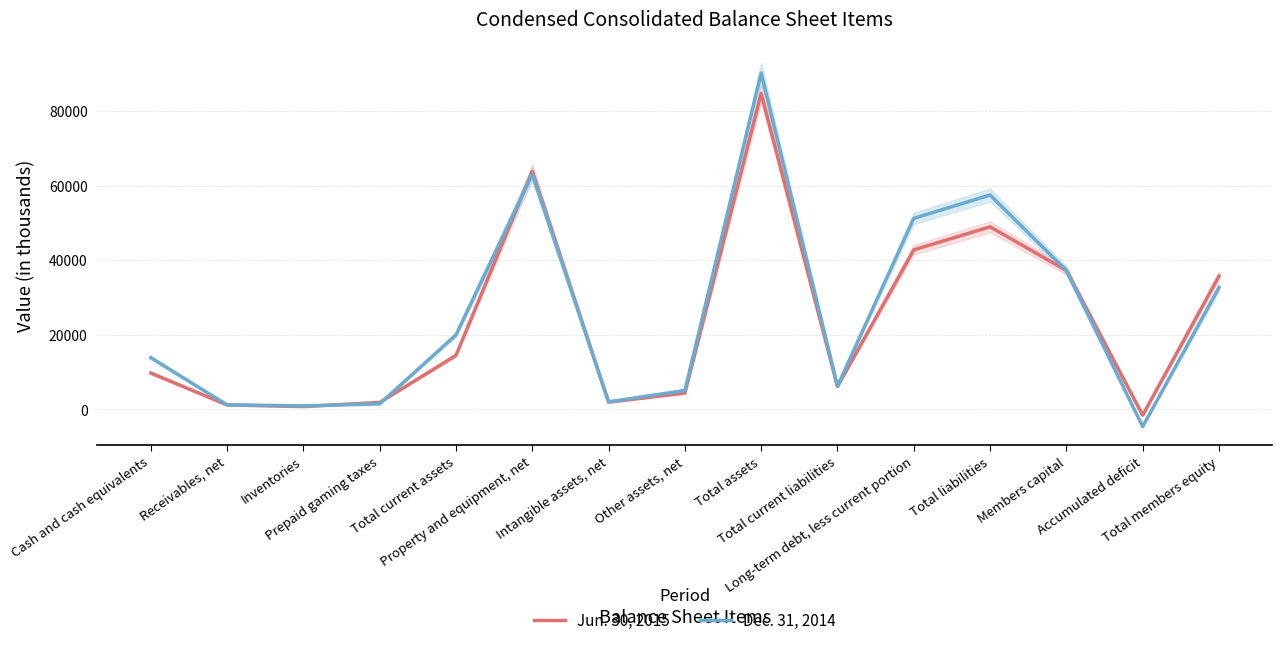

List the labels in order of Jun. 30, 2015 value, largest first.

Total assets, Property and equipment, net, Total liabilities, Long-term debt, less current portion, Members capital, Total members equity, Total current assets, Cash and cash equivalents, Total current liabilities, Other assets, net, Intangible assets, net, Prepaid gaming taxes, Receivables, net, Inventories, Accumulated deficit